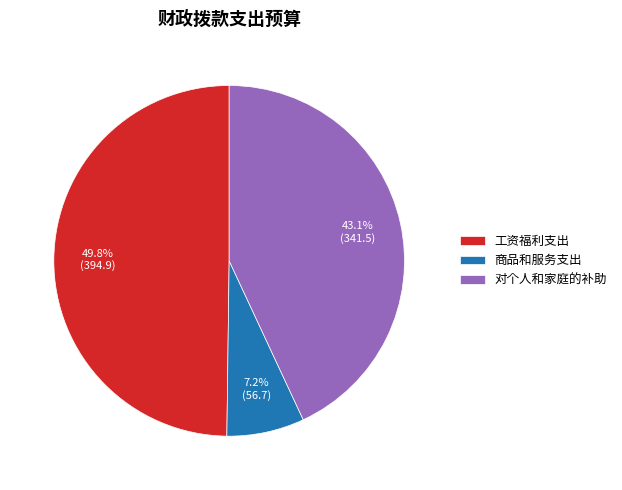

The 对个人和家庭的补助 slice represents 29% of the pie. True or false?

False